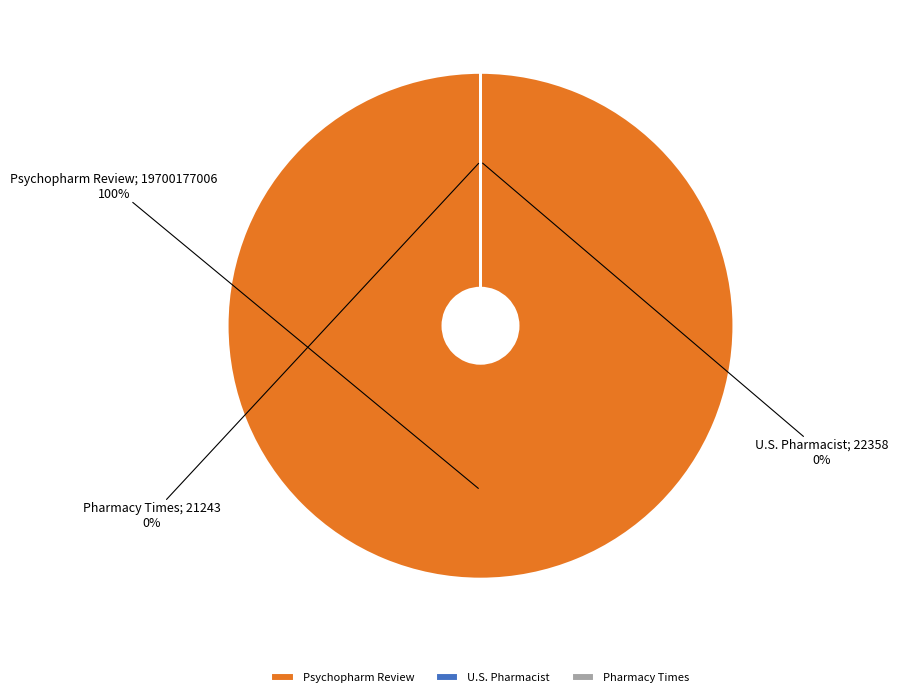

Is there a majority slice in this chart?

Yes